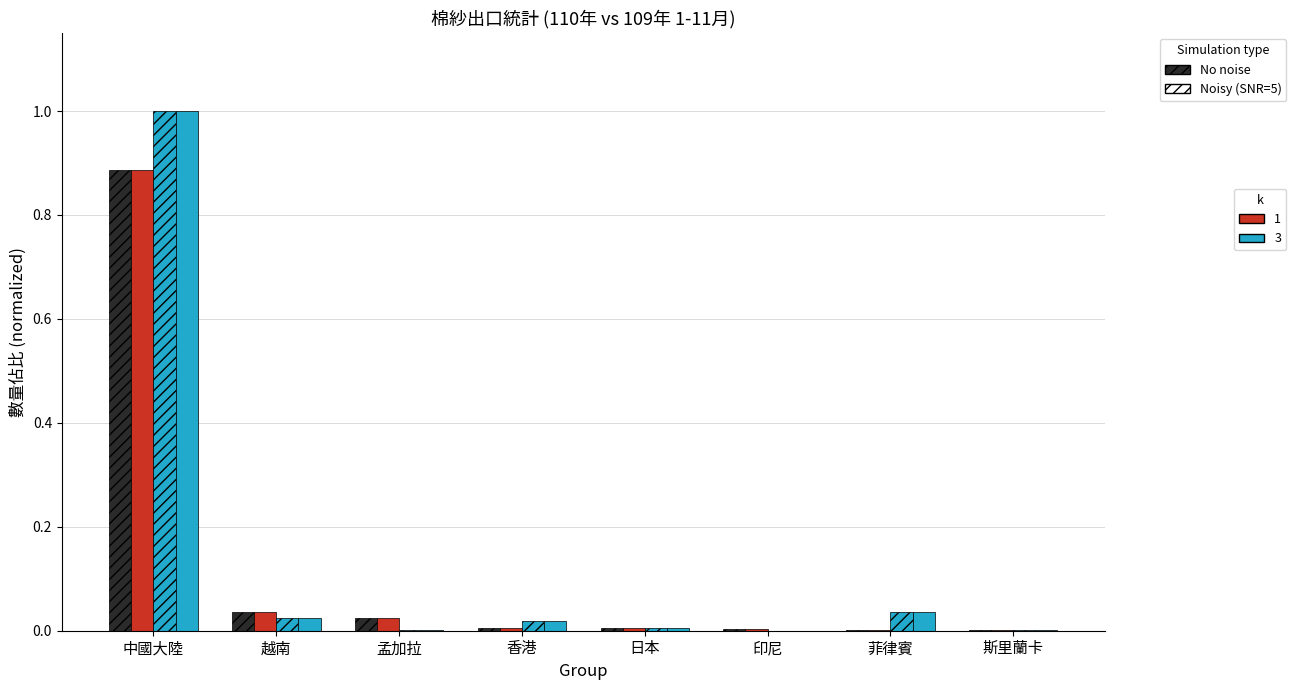

Are the bars horizontal?

No